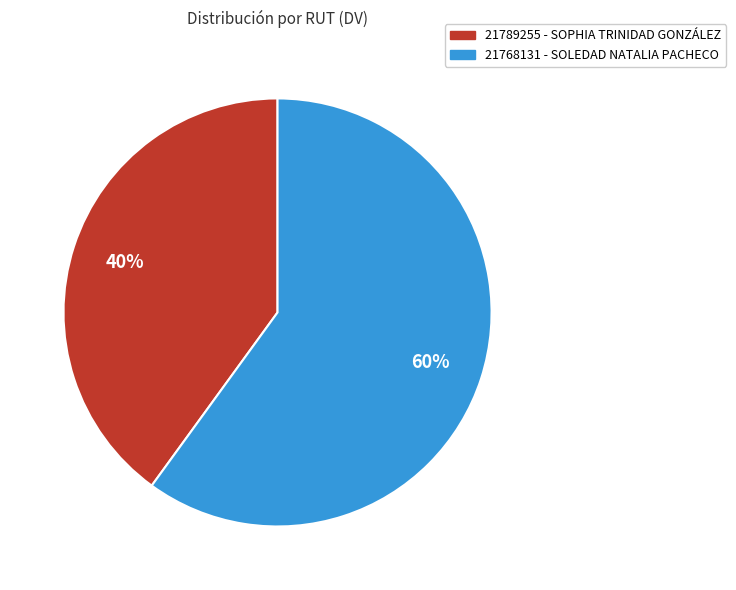

What percentage is the 21768131 slice, to the nearest percent?

60%